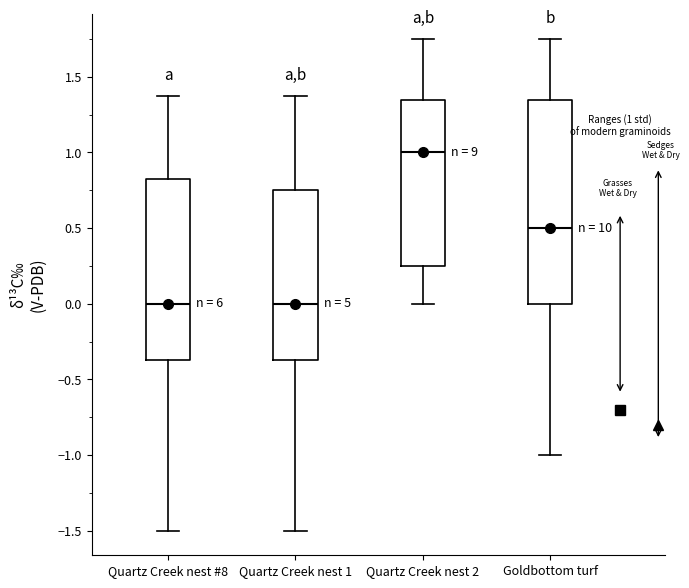

Which box is the tallest, from its lower edge to its upper edge?

Goldbottom turf